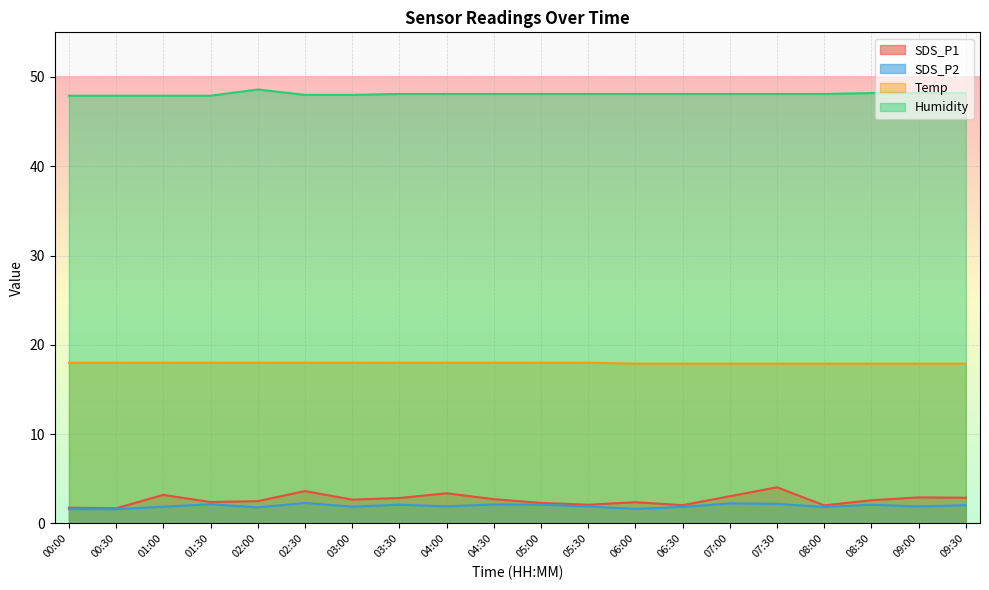

True or false: Humidity and SDS_P1 intersect in this chart.

False